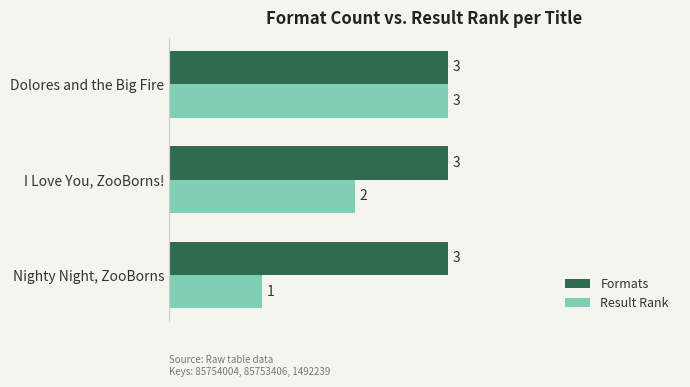

Which series has the largest range (max minus min)?

Result Rank